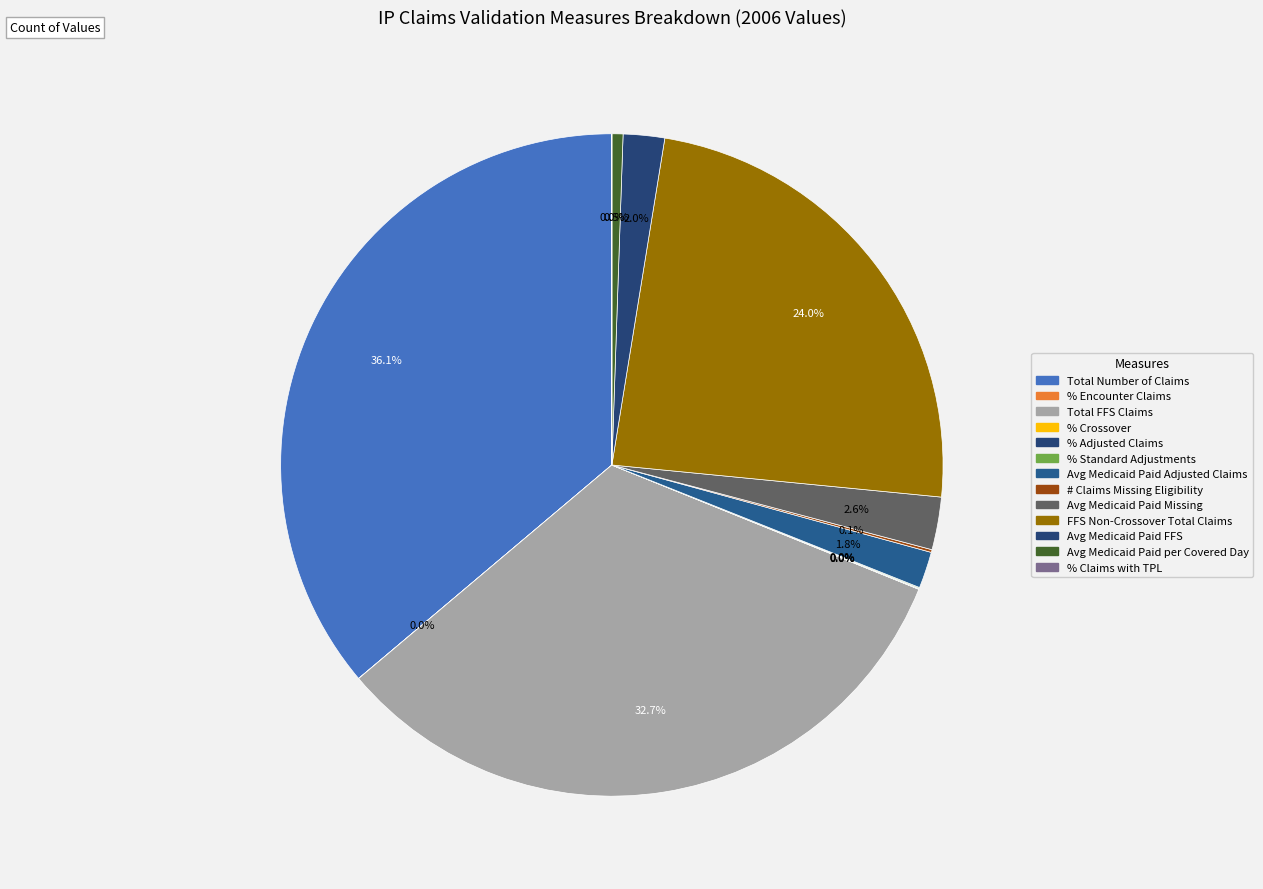

What percentage do Avg Medicaid Paid Adjusted Claims and % Standard Adjustments together represent?

1.8%